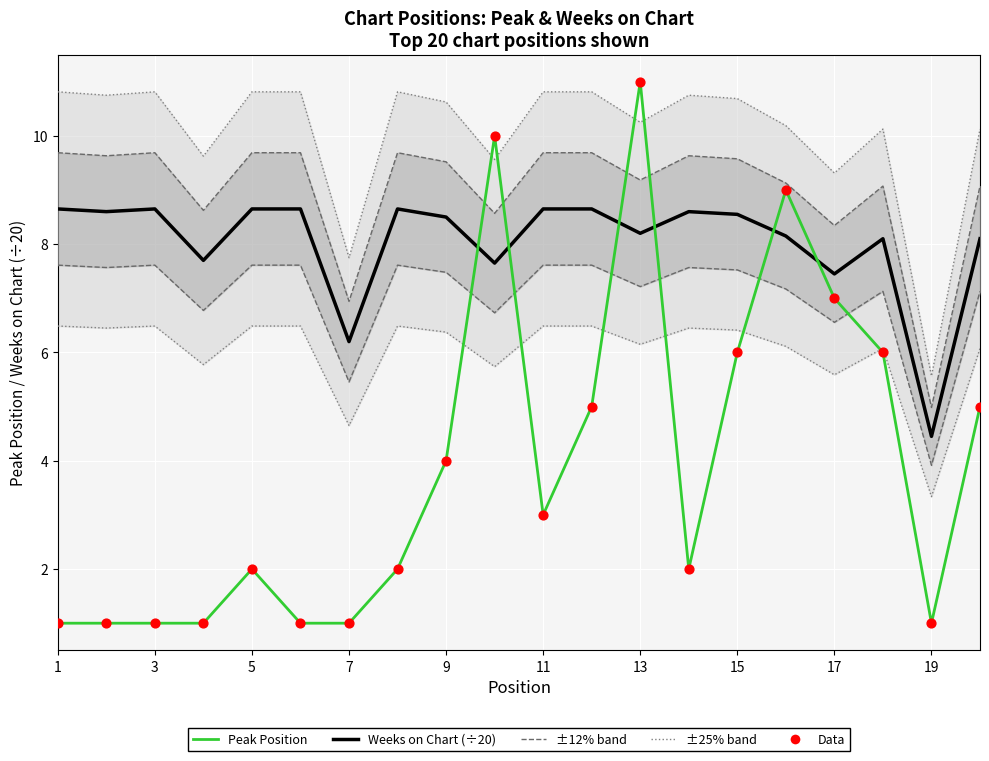

Which series contains the lowest Y value?

Peak Position